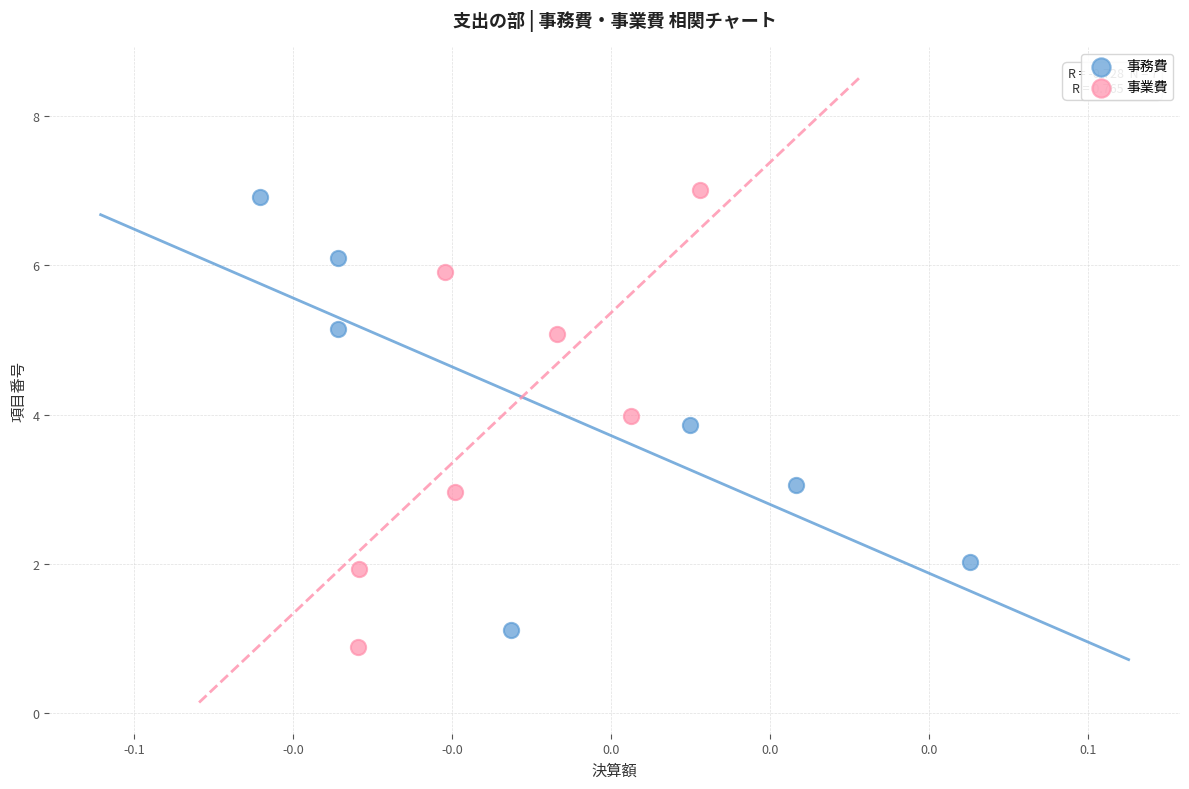

Which series has the largest Y range (max minus min)?

事業費